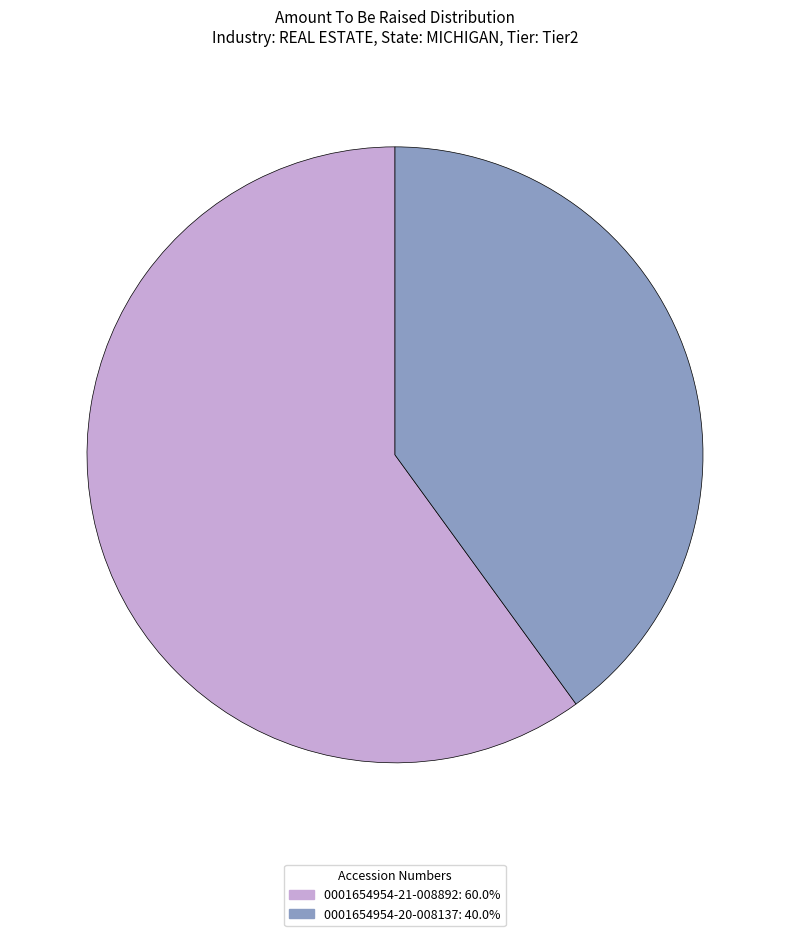

Does any single category account for the majority?

Yes